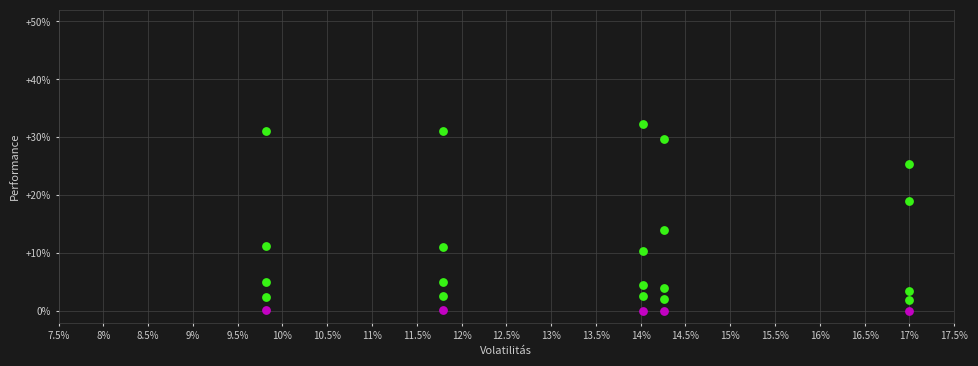

How many points are shown in the scatter plot?

25